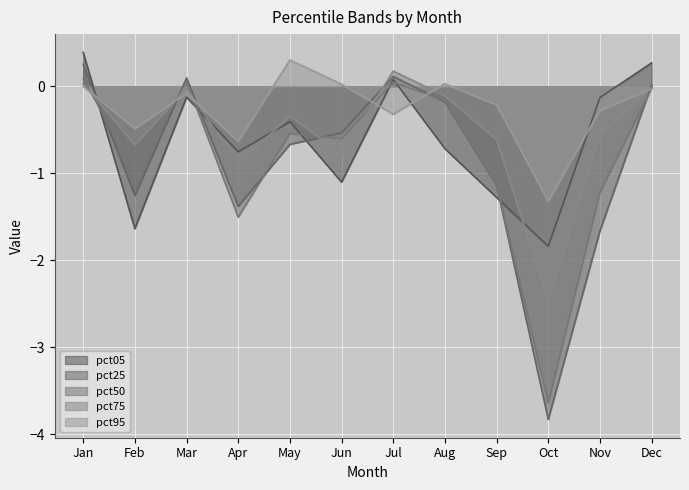

Which label corresponds to the smallest value in the chart?

Oct